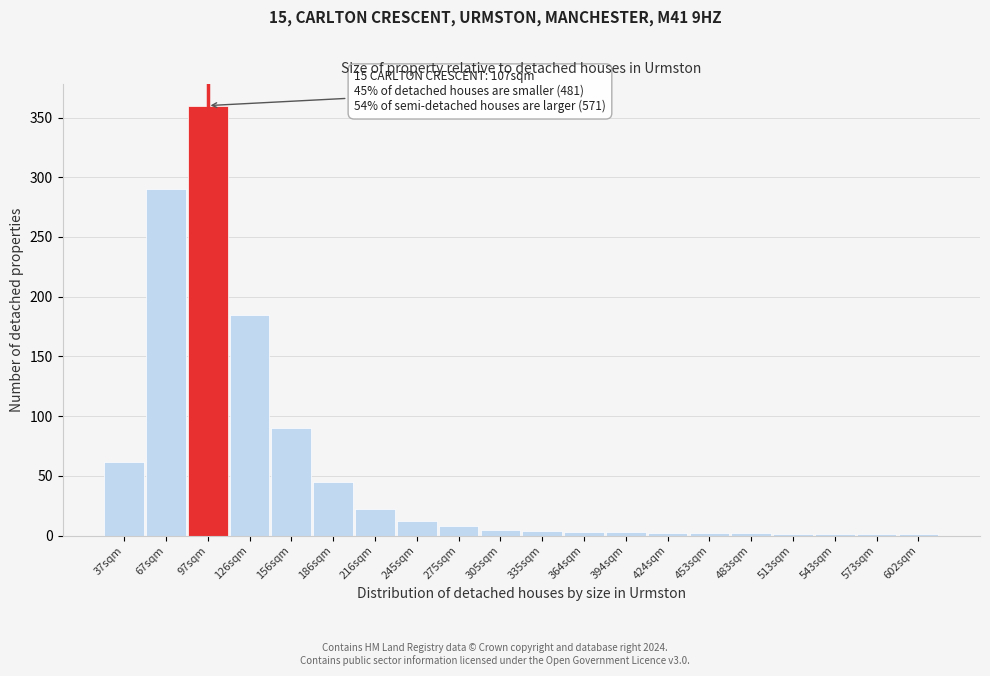

Approximately how many times larger is the value at 97sqm compared to 275sqm?

45.0